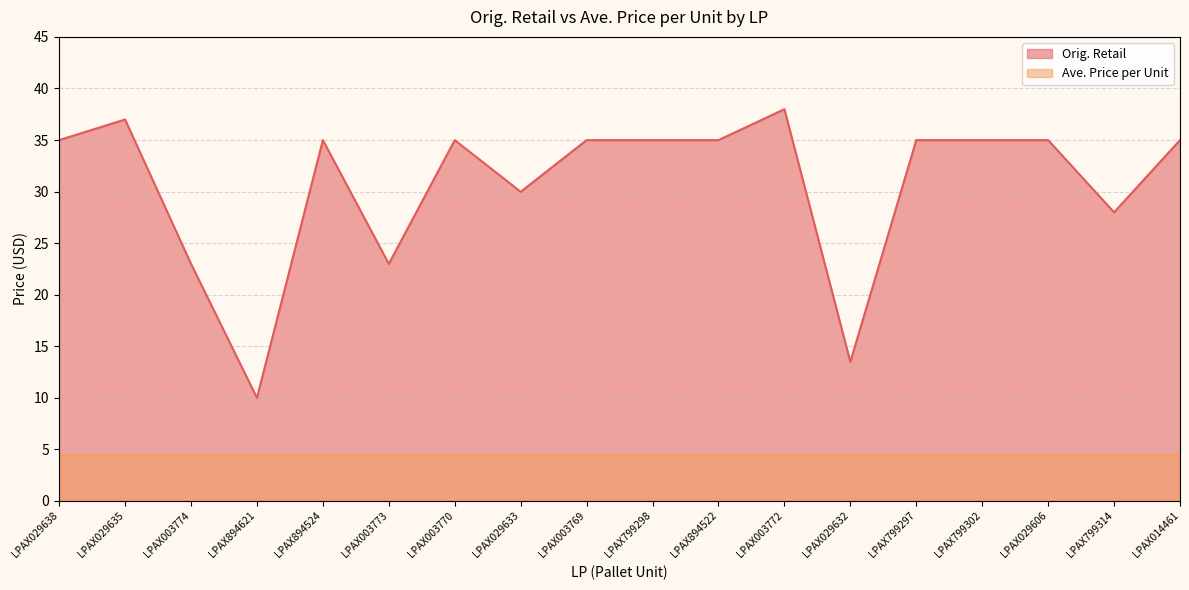

How many points are lower than both their immediate neighbors (excluding endpoints)?

5